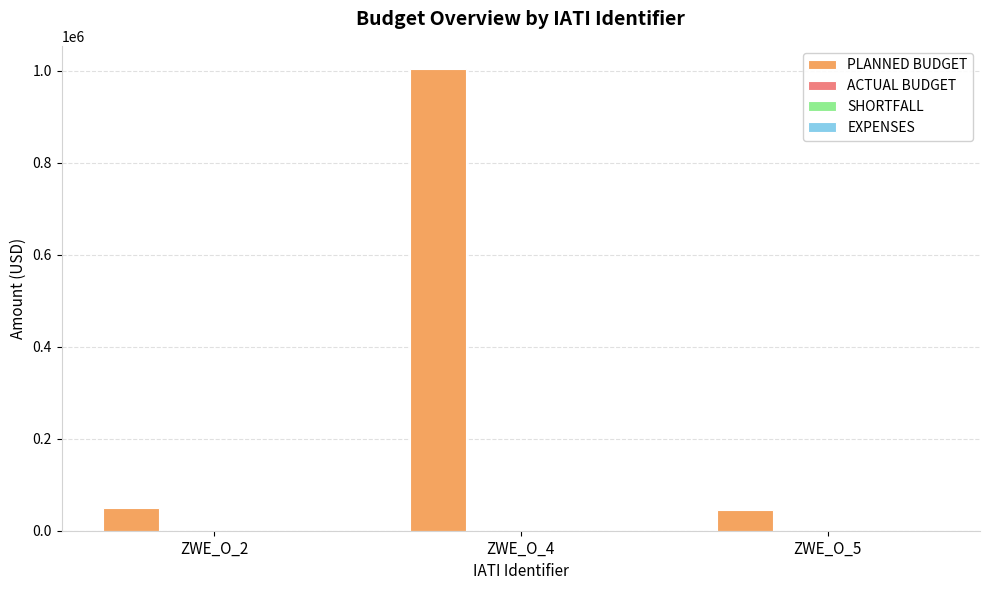

How many bars are there in total?

3